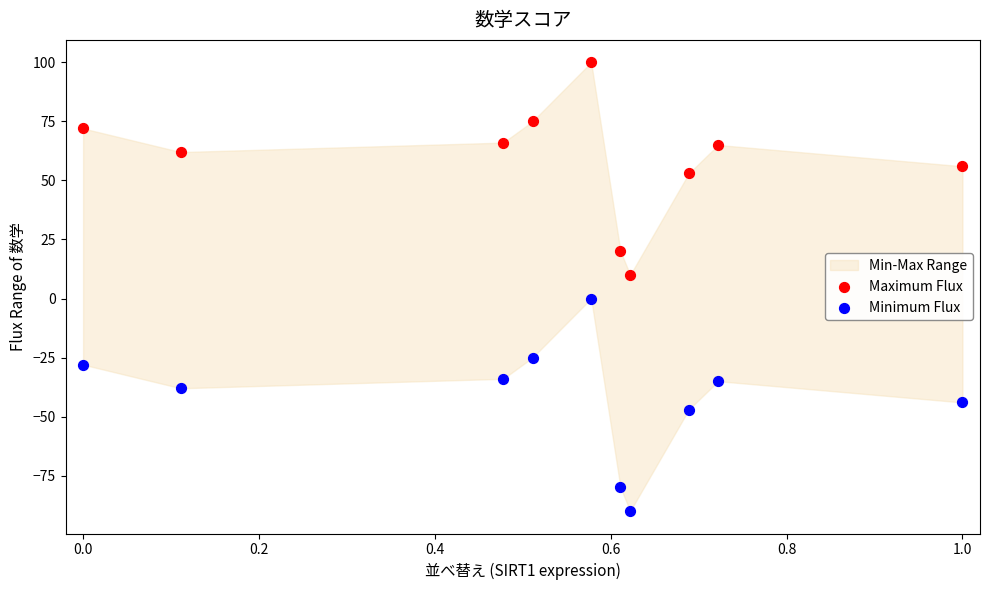

Which series contains the highest Y value?

Maximum Flux